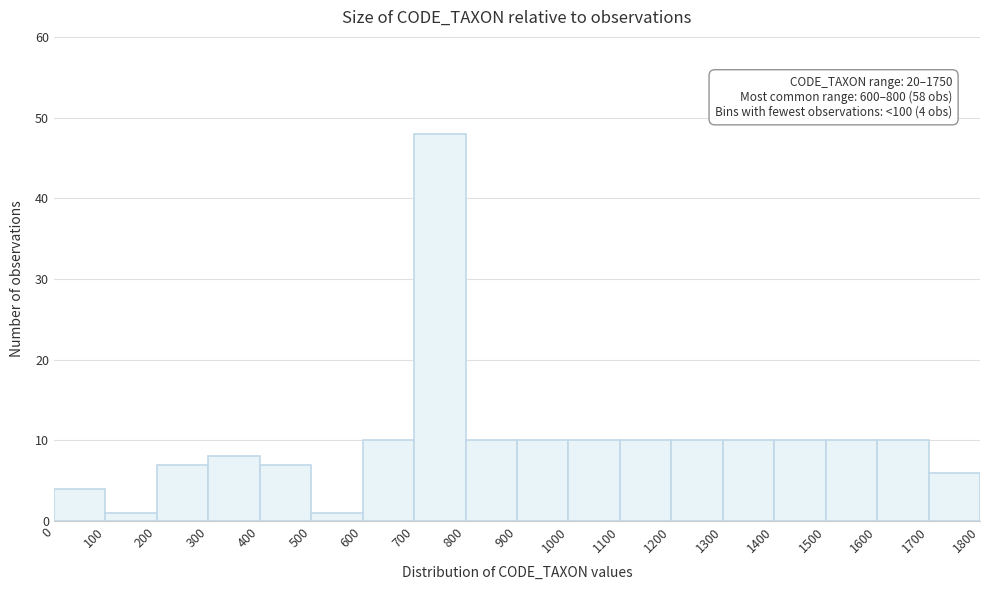

Which range on the x-axis has the tallest bar?

700 to 800